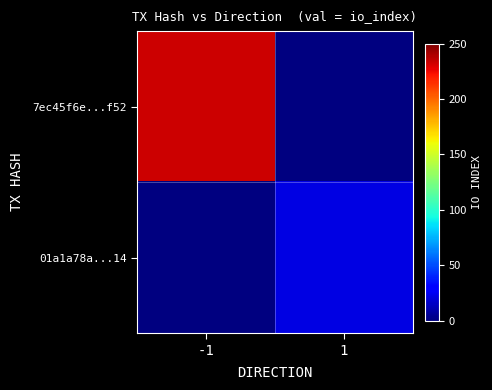

Rank the series by their maximum value, from highest to lowest.

7ec45f6e...f52, 01a1a78a...14